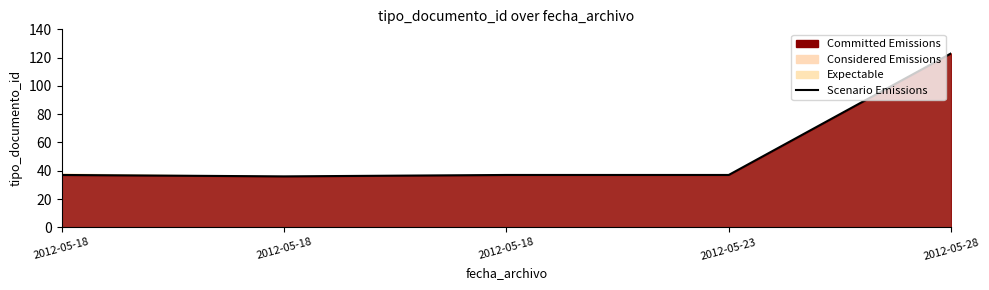

The chart shows a value of 18 at 2012-05-18. True or false?

False